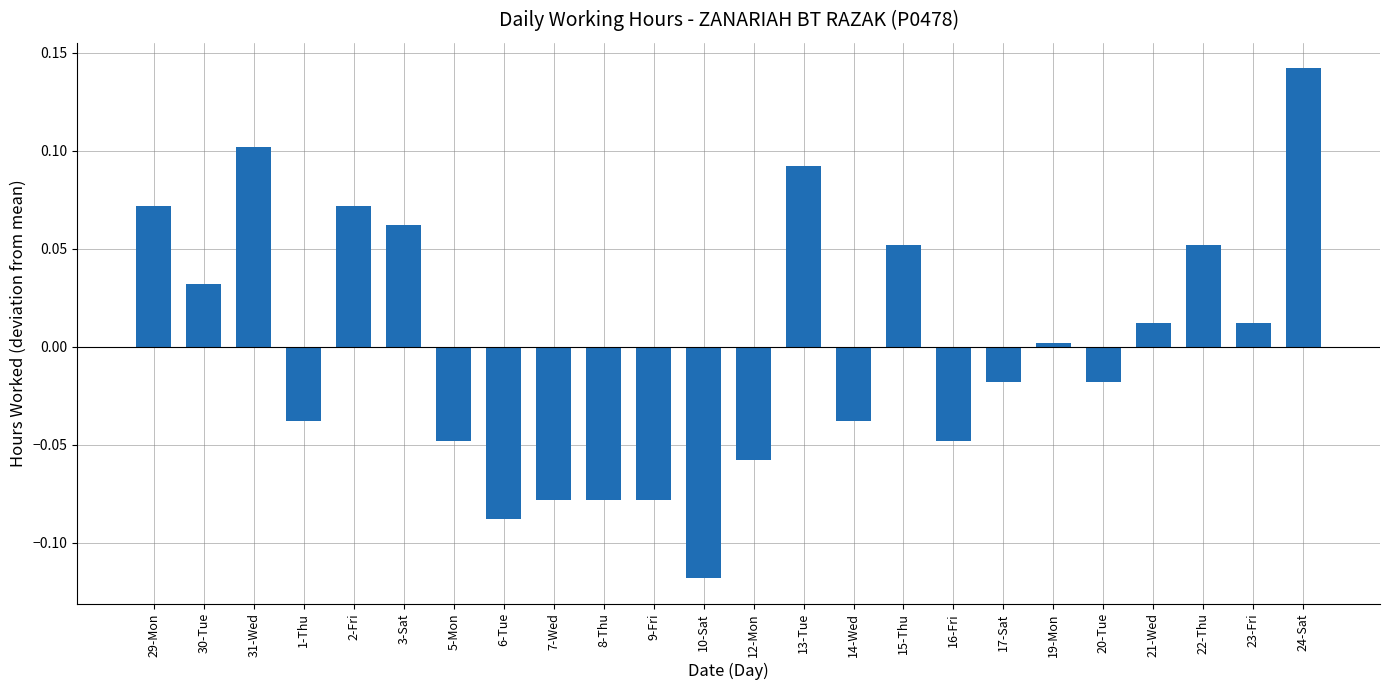

Where is the data nearest to the value 0?

19-Mon